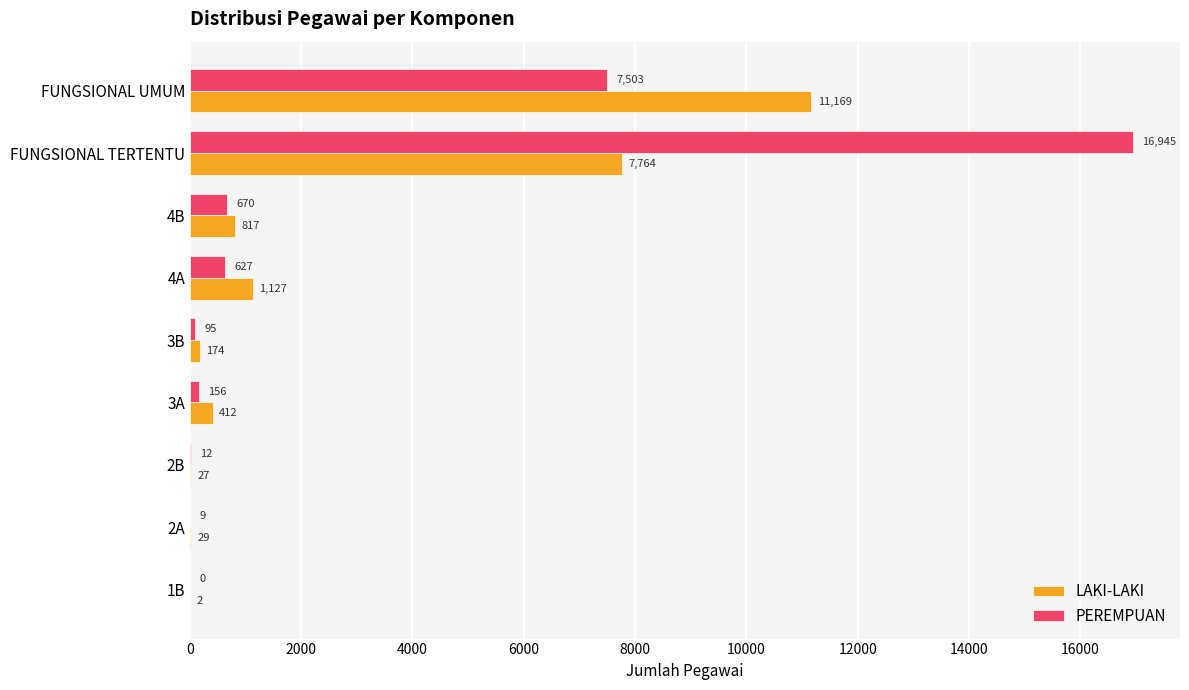

Between 2B and 3B, which series saw the biggest shift?

LAKI-LAKI